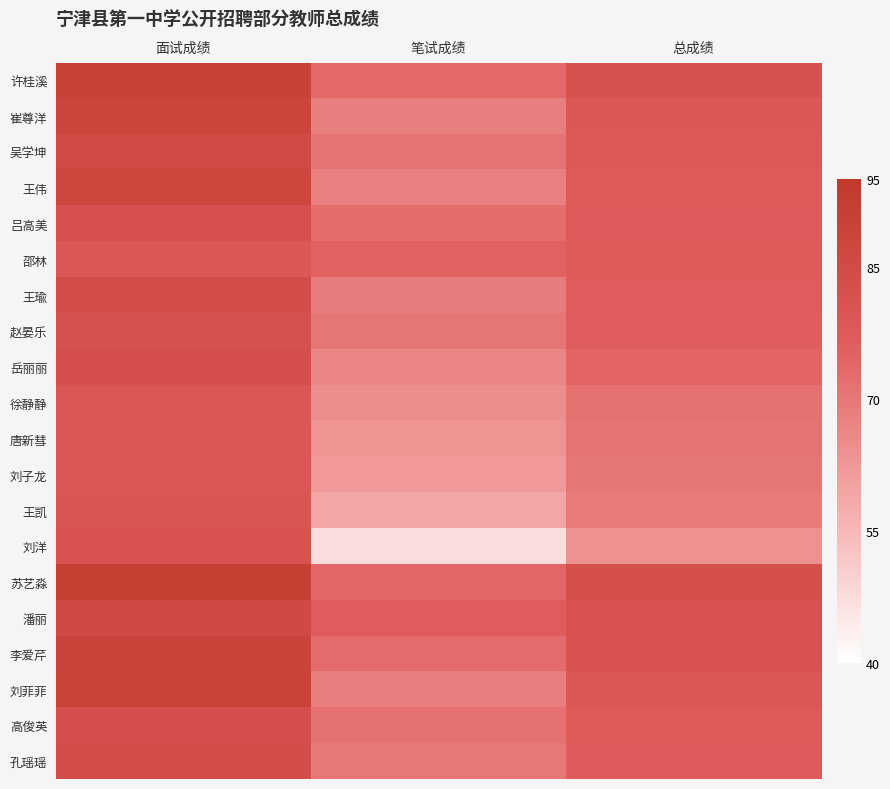

Between 面试成绩 and 笔试成绩, which series saw the biggest shift?

刘洋